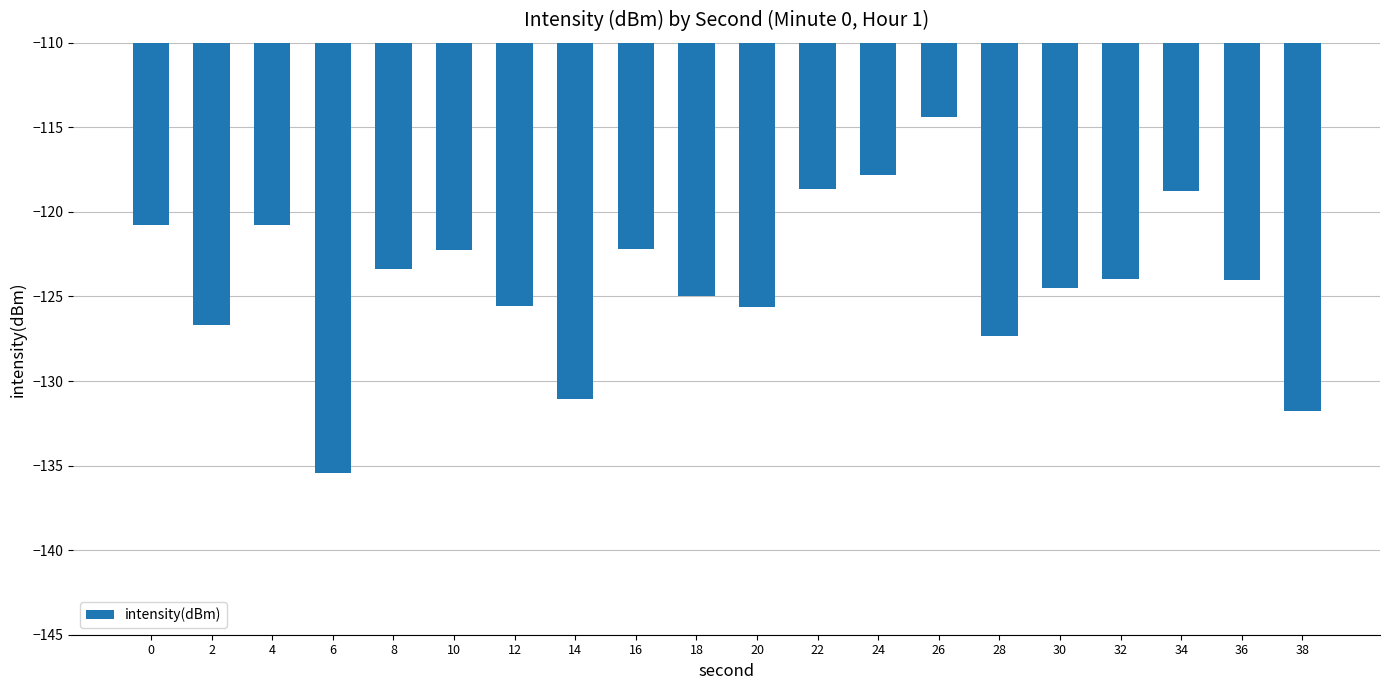

What is the sum of all values?

-2479.9